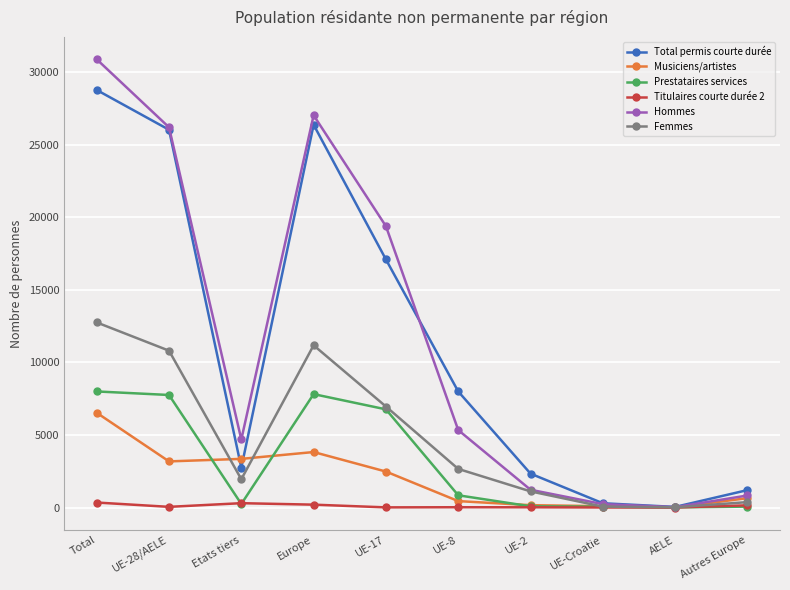

What is the value of the Musiciens/artistes point at the 9th from the left?

7